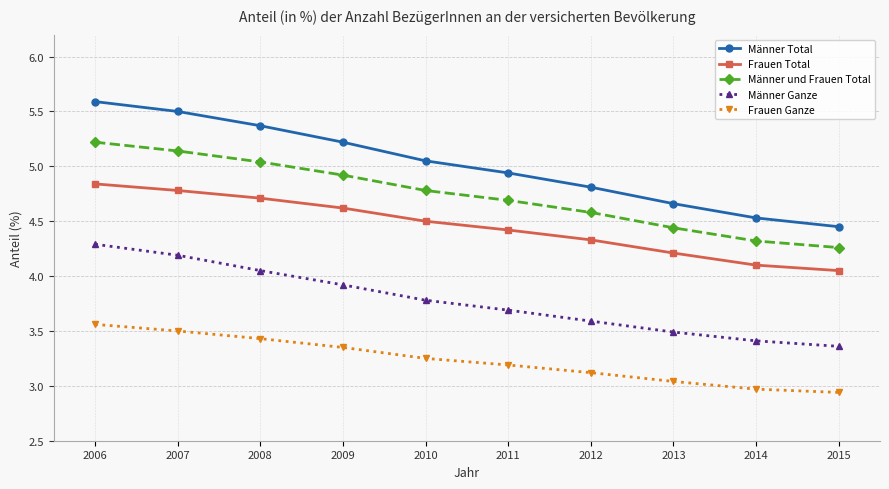

What is the spread (max minus min) of values at 2015?

1.5